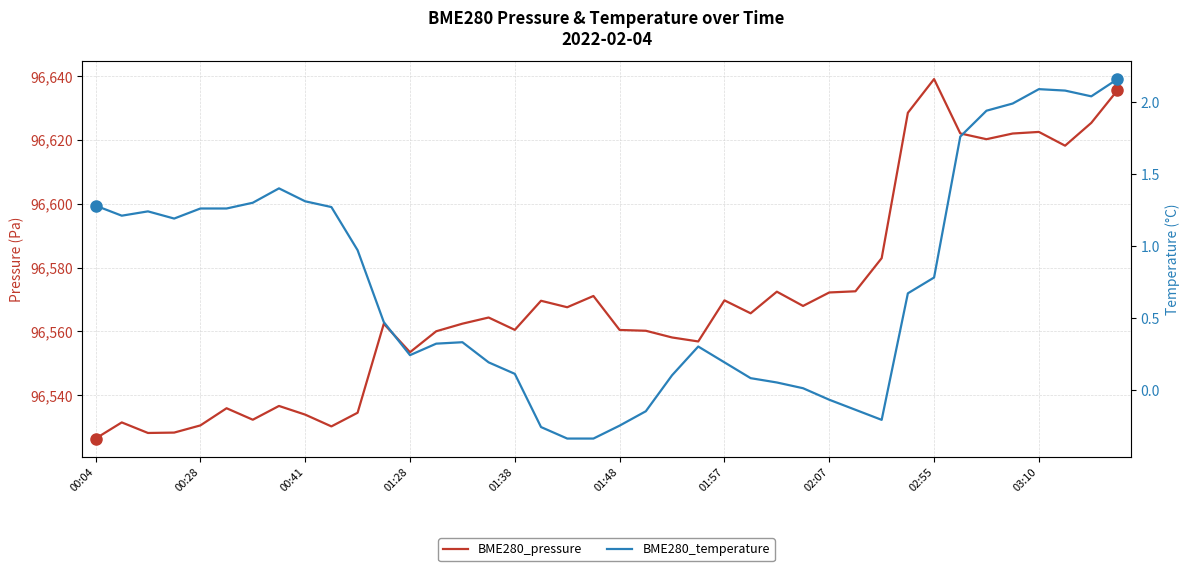

True or false: BME280_temperature and BME280_pressure cross at least once.

False